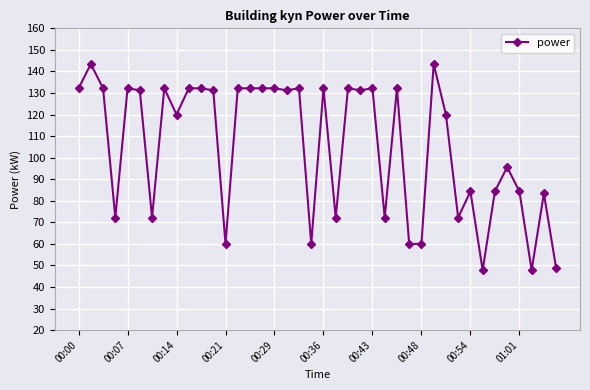

What is the difference between the maximum and minimum values?

95.6